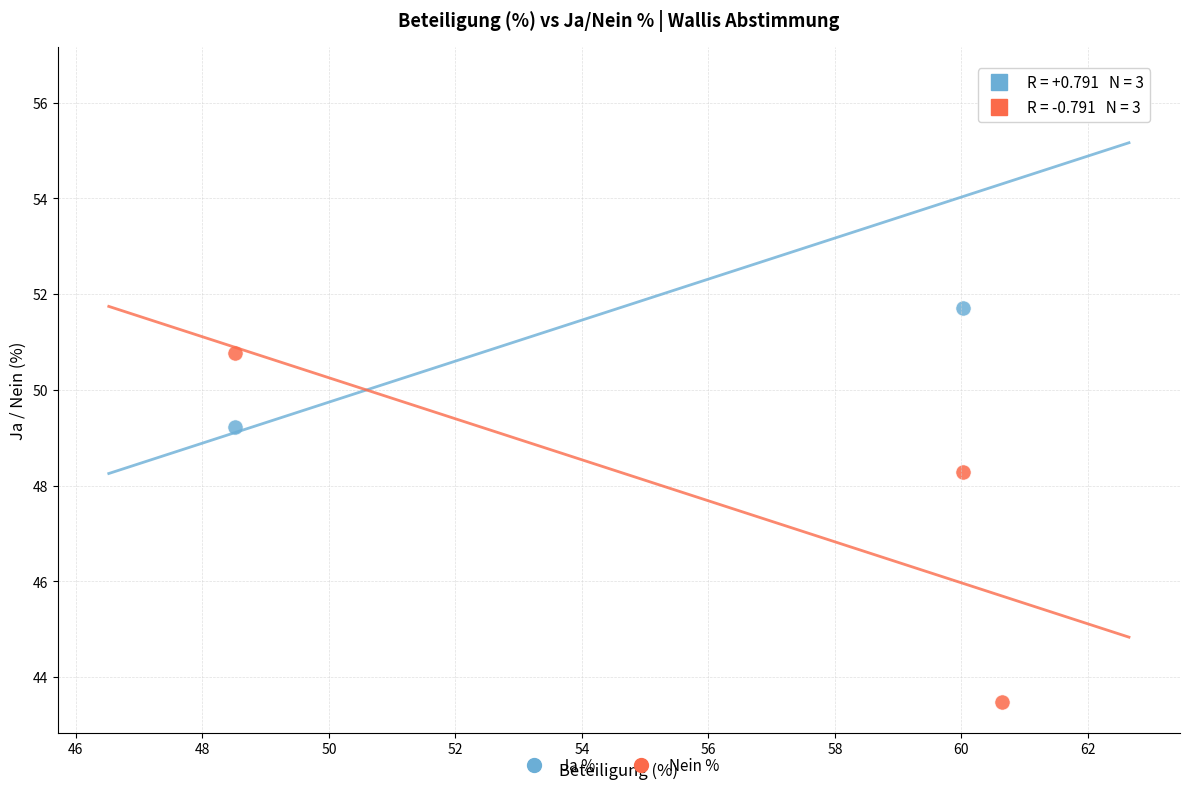

Which series reaches the maximum Y coordinate?

Ja %